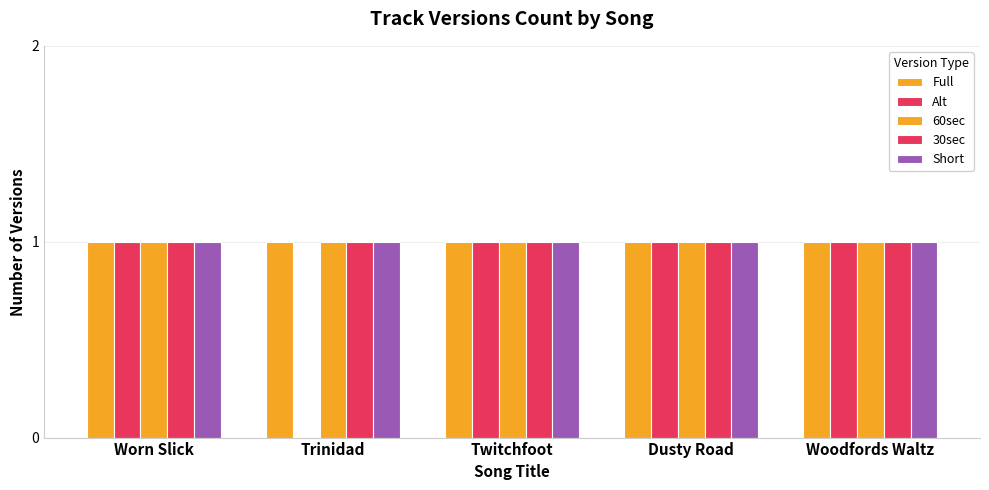

Which has a higher value, Twitchfoot or Trinidad?

Twitchfoot